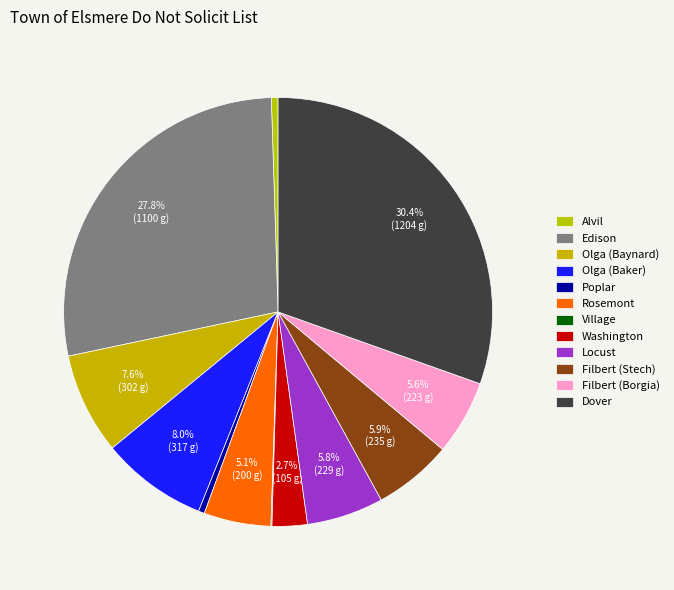

Does Dover account for over 50% of the chart?

No